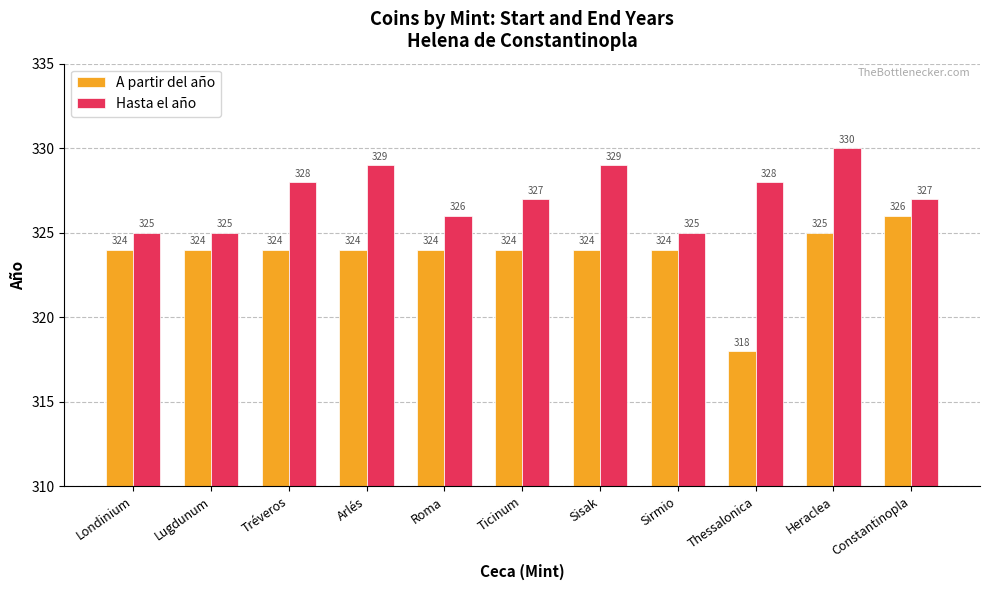

What are all the series names shown in the legend?

A partir del año, Hasta el año